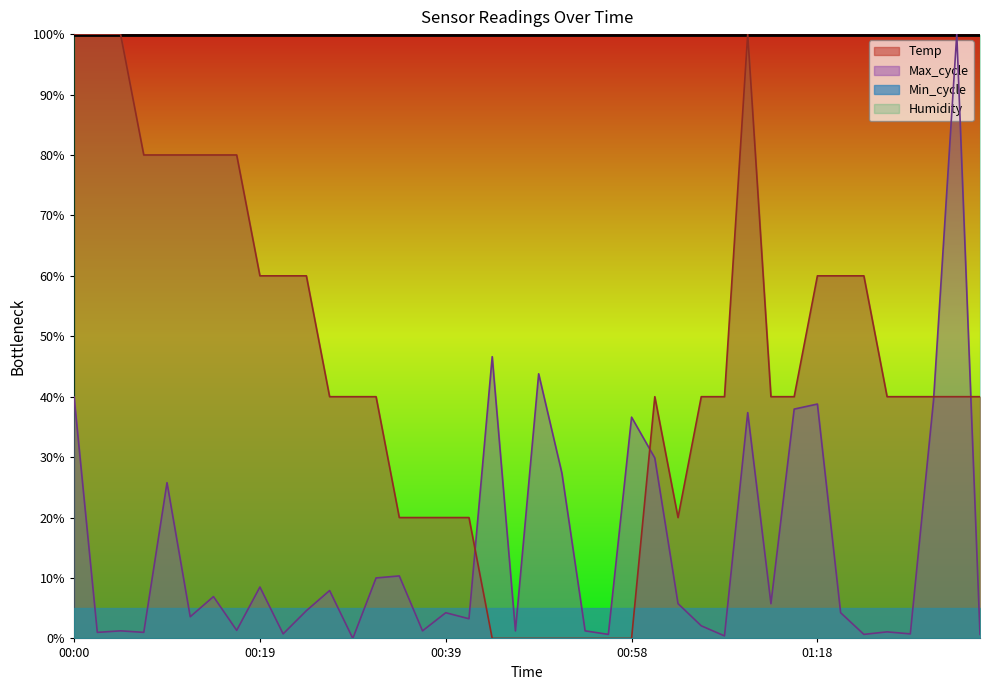

What is the sum of the values at 00:22 and 01:08?

100.0